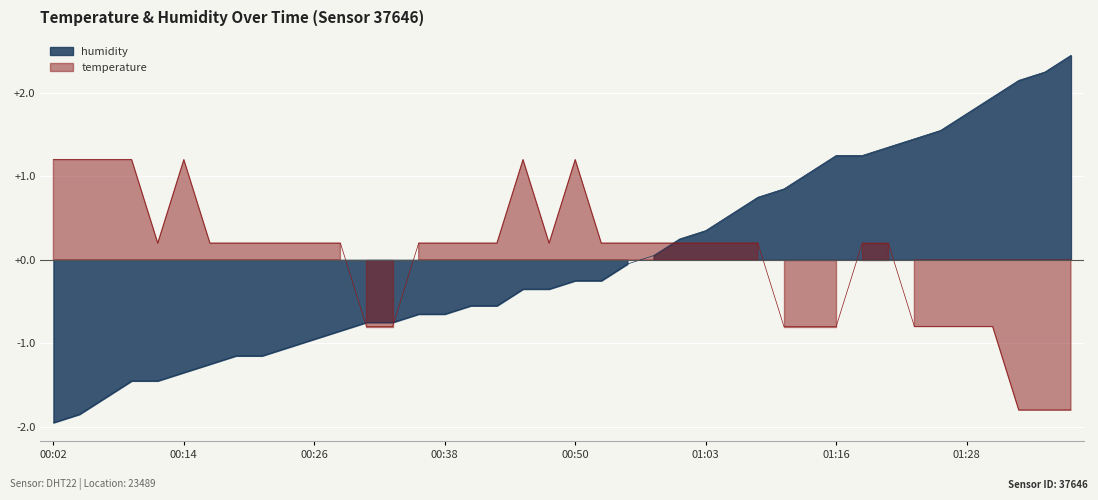

Which has a higher value, 00:11 or 00:46?

00:46